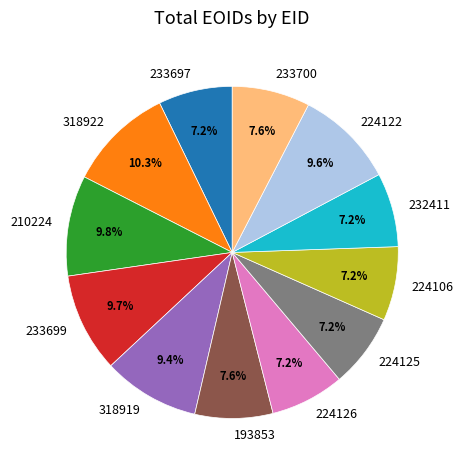

What percentage is NOT represented by 224126?

92.8%